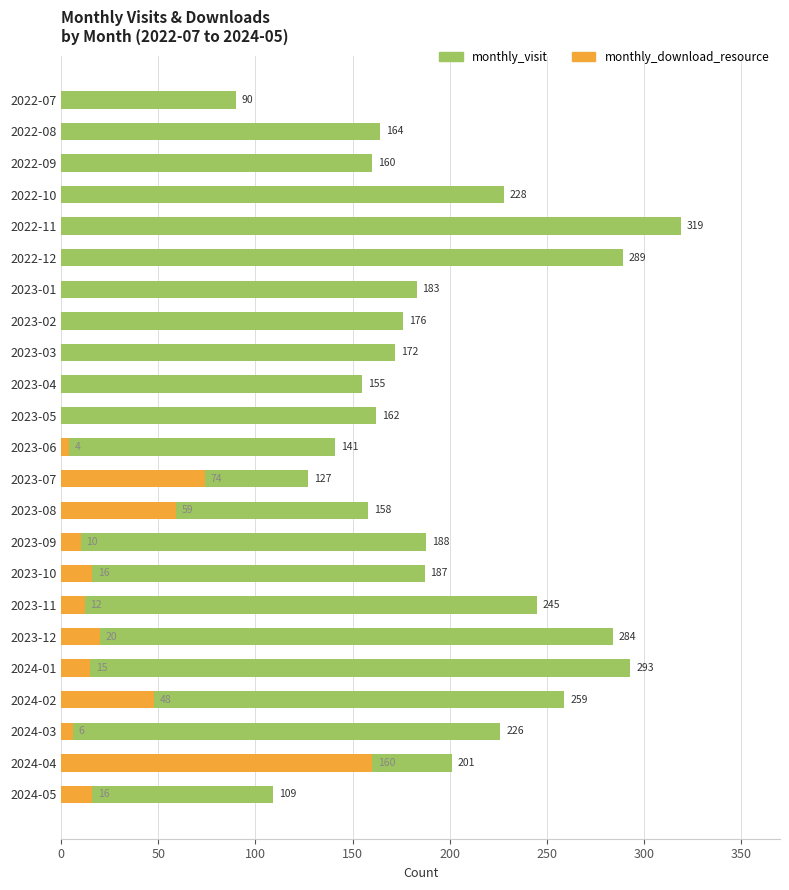

The monthly_visit series shows 193 at 2024-05. True or false?

False